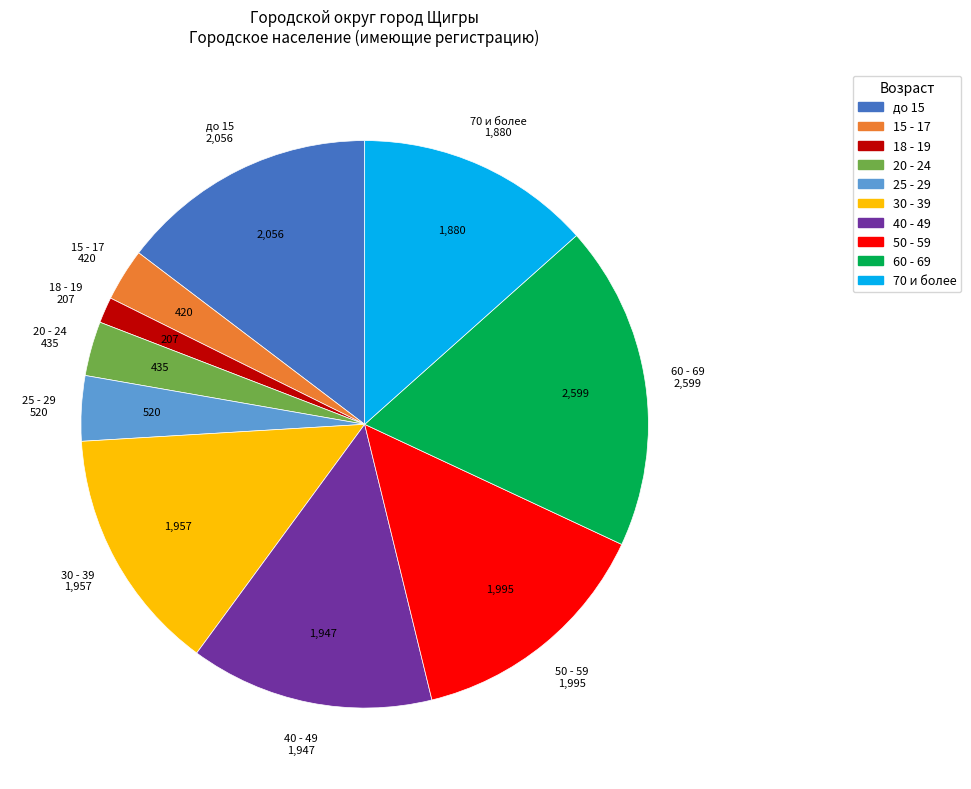

Which slice is the largest?

60 - 69